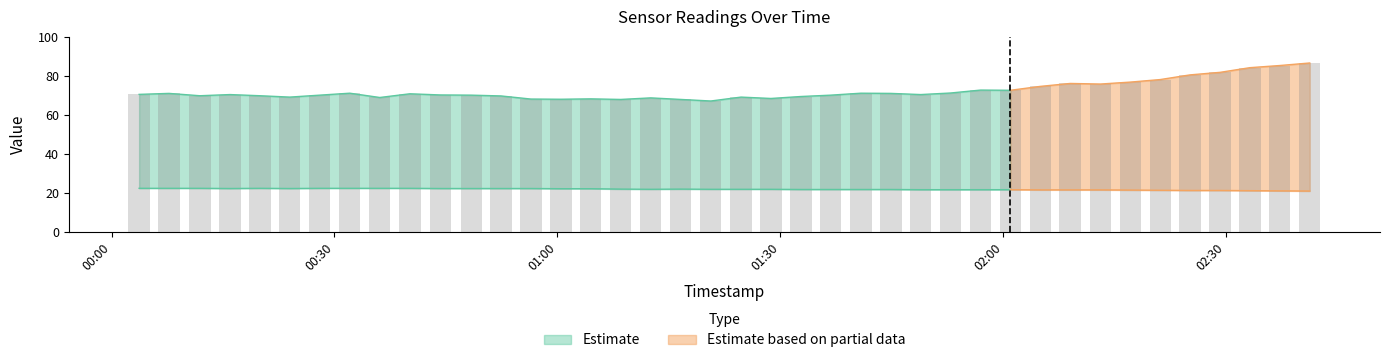

Which category has the lowest value in the humidity series?

2023-07-13T01:20:39